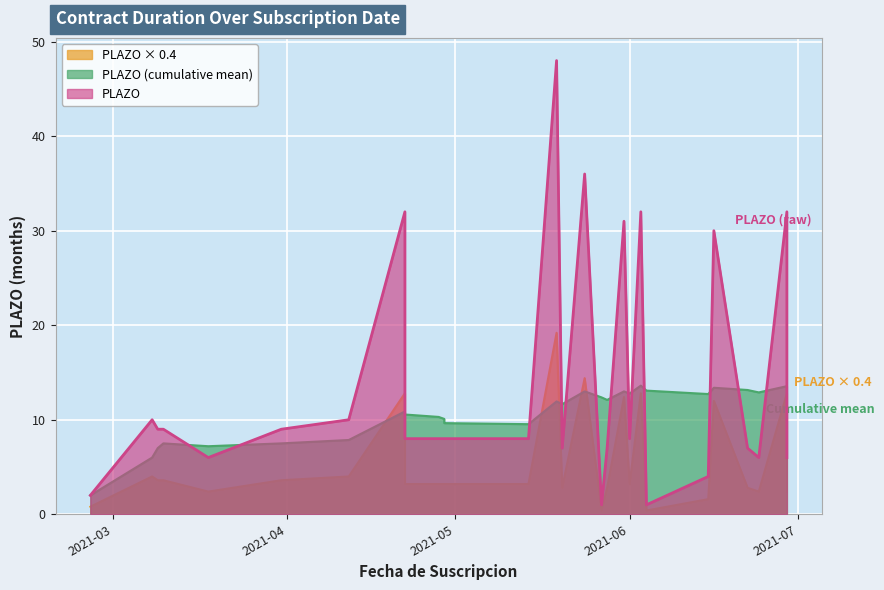

Rank the categories by value from highest to lowest.

7, 15, 8, 24, 28, 22, 26, 1, 6, 2, 3, 5, 9, 10, 11, 12, 13, 14, 16, 17, 18, 19, 20, 4, 27, 29, 25, 0, 21, 23